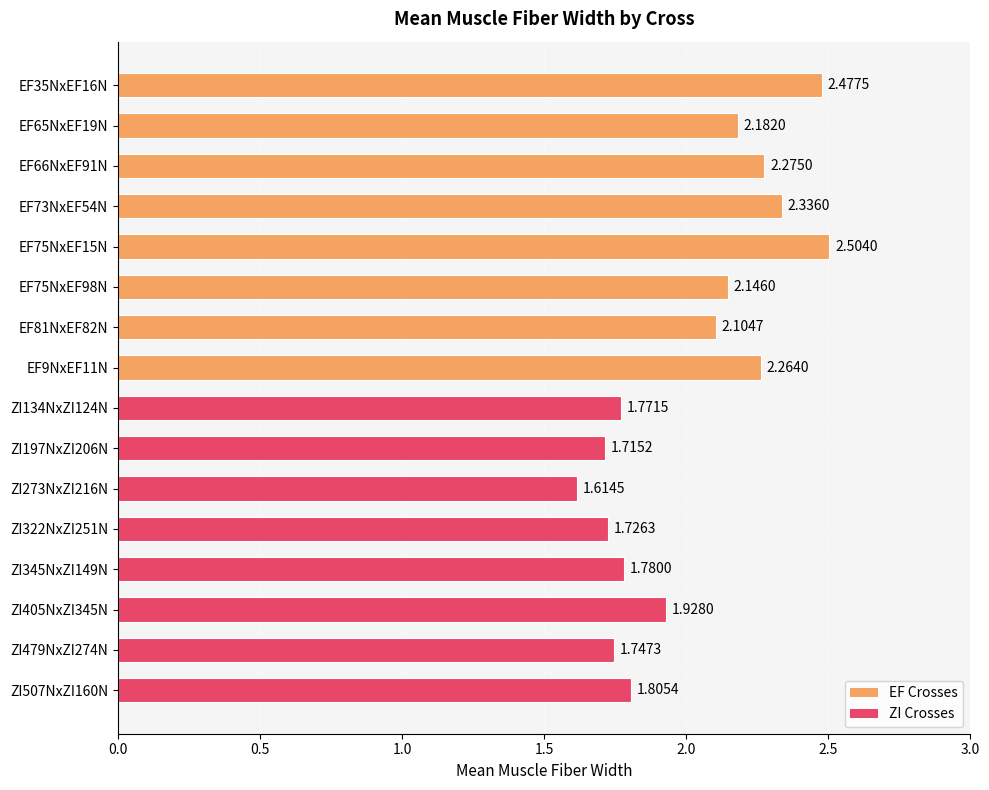

What is the sum of all values?

32.4